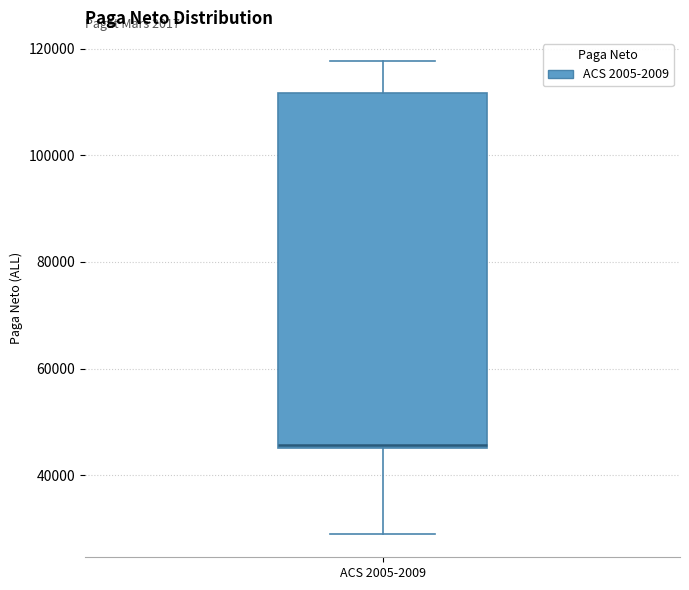

Where is the lower edge of the box for ACS 2005-2009 on the y-axis? The values are not printed on the chart, so give them approximately, as read against the axis.

46000